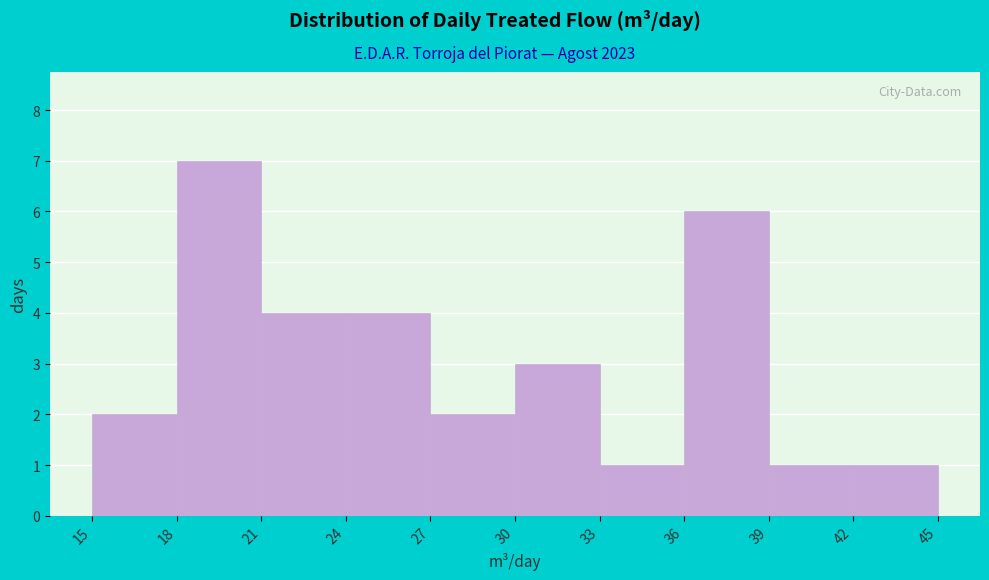

Reading left to right, list every bar in this chart as the range it spans on the x-axis followed by its height. The values are not printed on the chart, so give them approximately, as read against the axis.

15 to 18: 2
18 to 21: 7
21 to 24: 4
24 to 27: 4
27 to 30: 2
30 to 33: 3
33 to 36: 1
36 to 39: 6
39 to 42: 1
42 to 45: 1